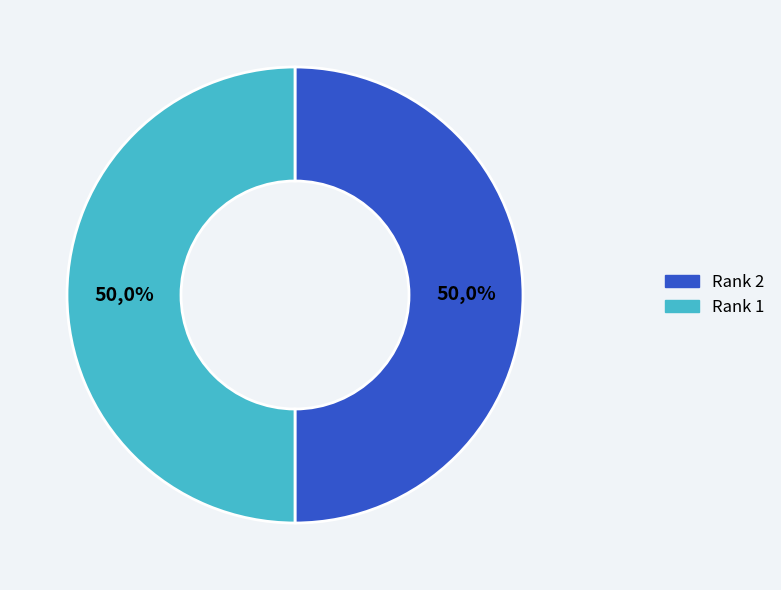

How many segments does this pie chart have?

2